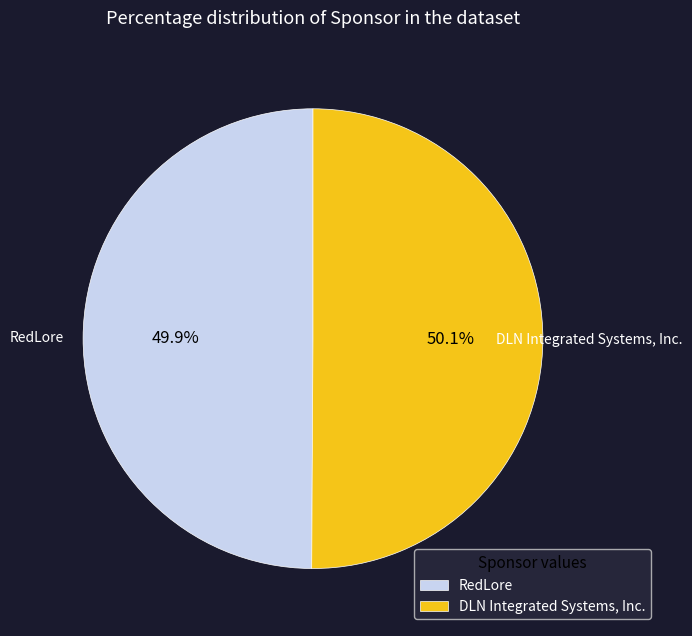

Is there any slice that represents more than half of the pie?

Yes